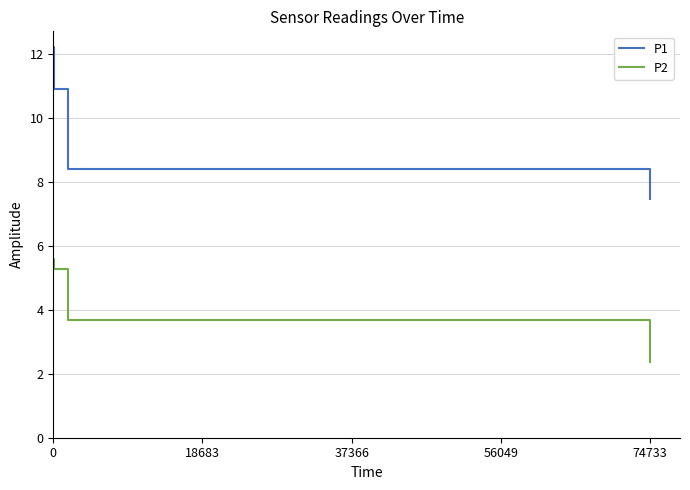

What are all the series names shown in the legend?

P1, P2